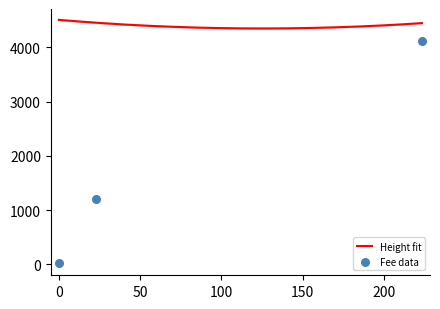

Approximately how many times larger is the value at 2019-01-22 20:18:25 compared to 2019-01-22 19:55:26?

45.3